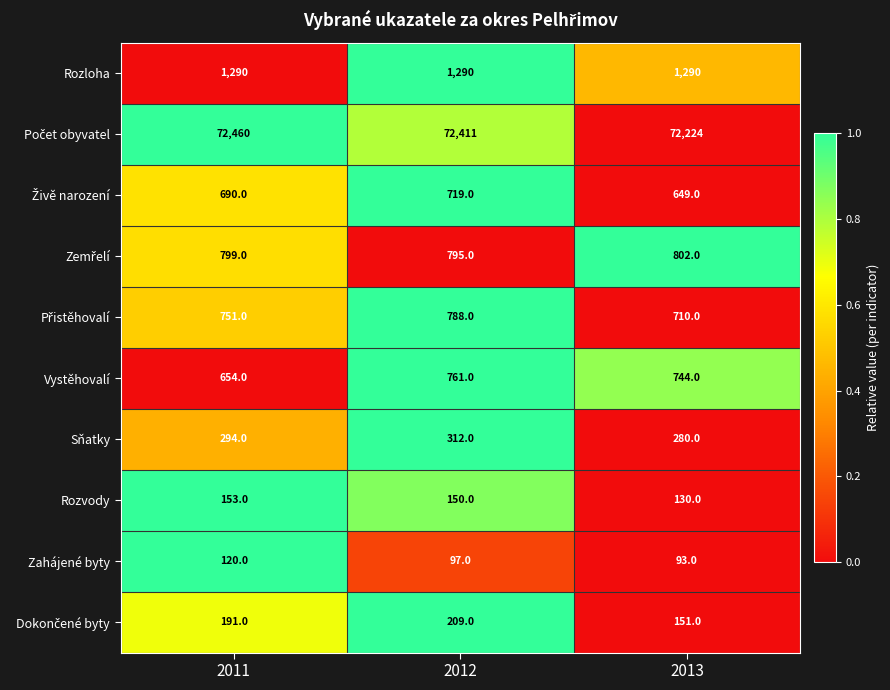

Is it true that Rozvody equals 150 at 2012?

True